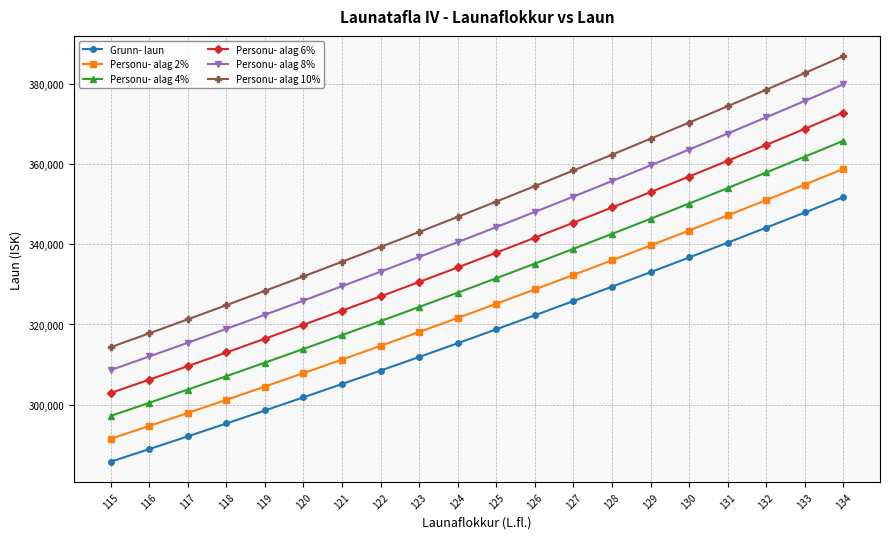

What is the difference between the second highest and minimum values in the Personu- alag 6% series?

65926